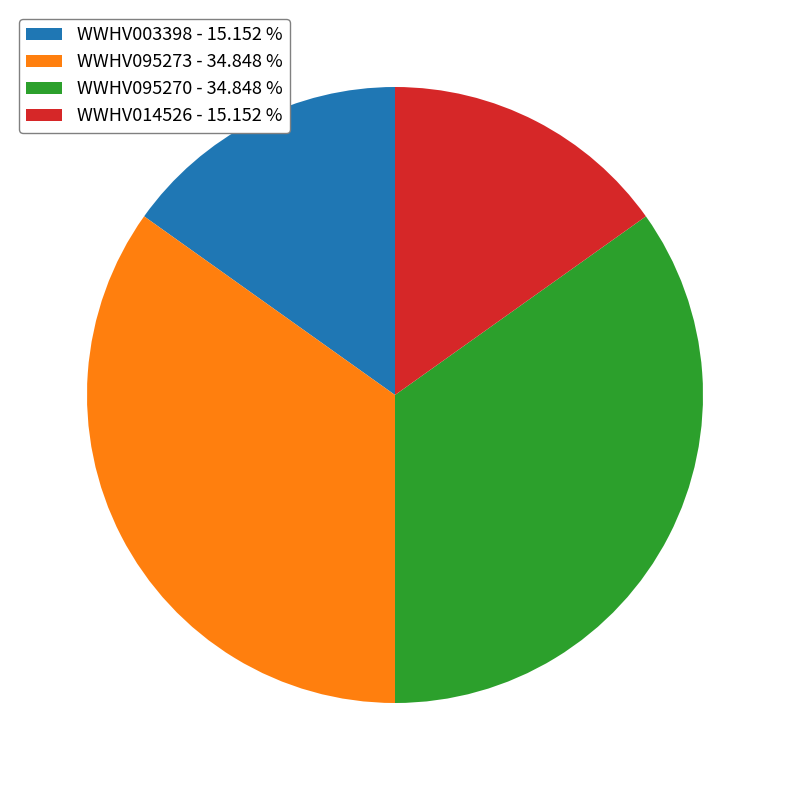

Does any single category account for the majority?

No